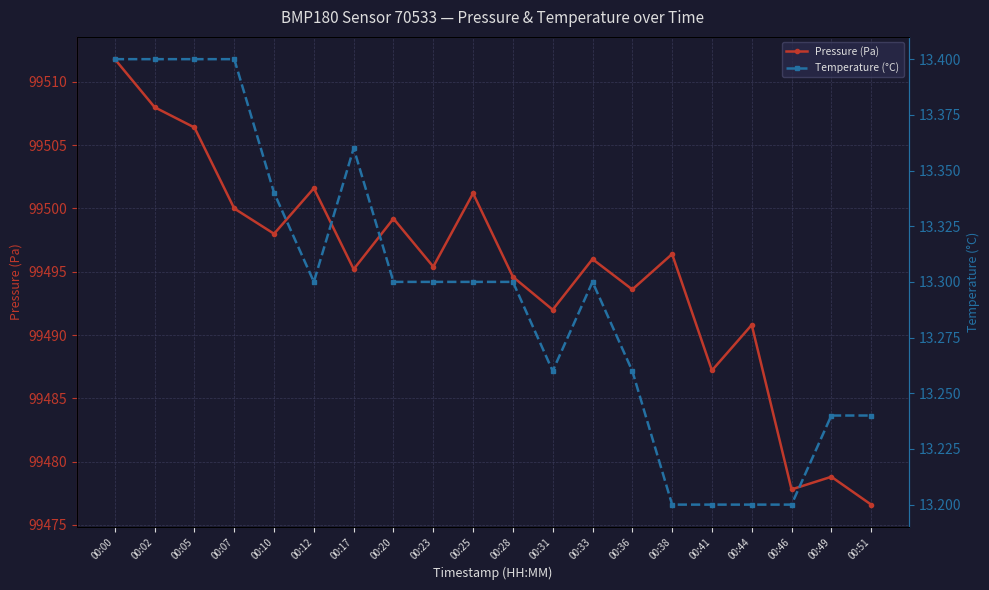

Does the chart display data point markers on the line(s)?

Yes